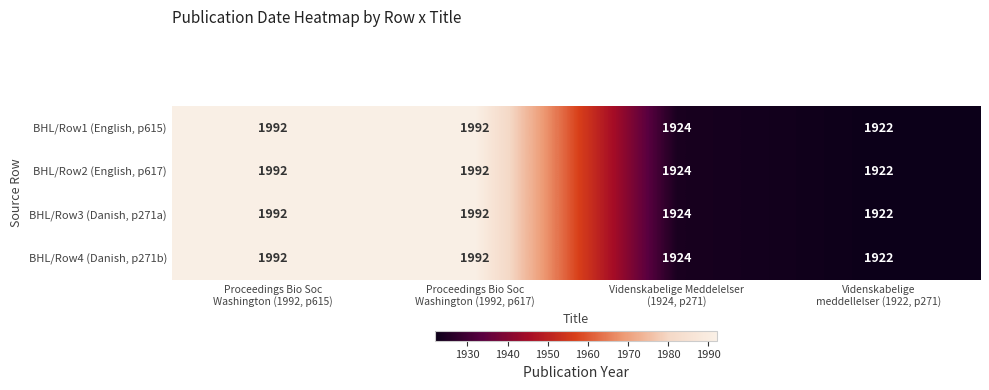

Reading right to left, what are all the values shown in this chart?

BHL/Row1 (English, p615): 1922	1924	1992	1992
BHL/Row2 (English, p617): 1922	1924	1992	1992
BHL/Row3 (Danish, p271a): 1922	1924	1992	1992
BHL/Row4 (Danish, p271b): 1922	1924	1992	1992